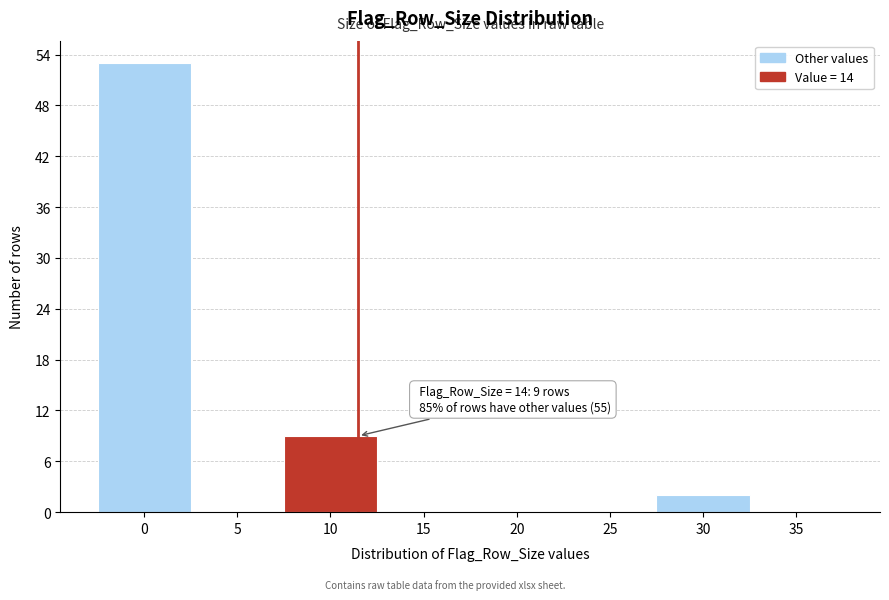

Reading right to left, list all the values displayed in this chart.

35=0	30=2	25=0	20=0	15=0	10=9	5=0	0=53